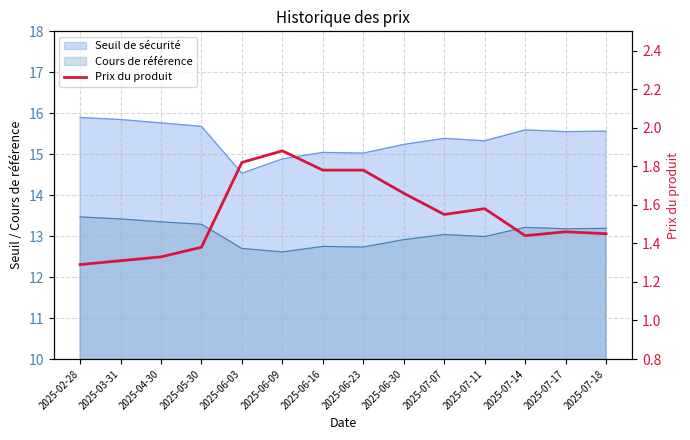

At which label is the value closest to 1?

2025-02-28